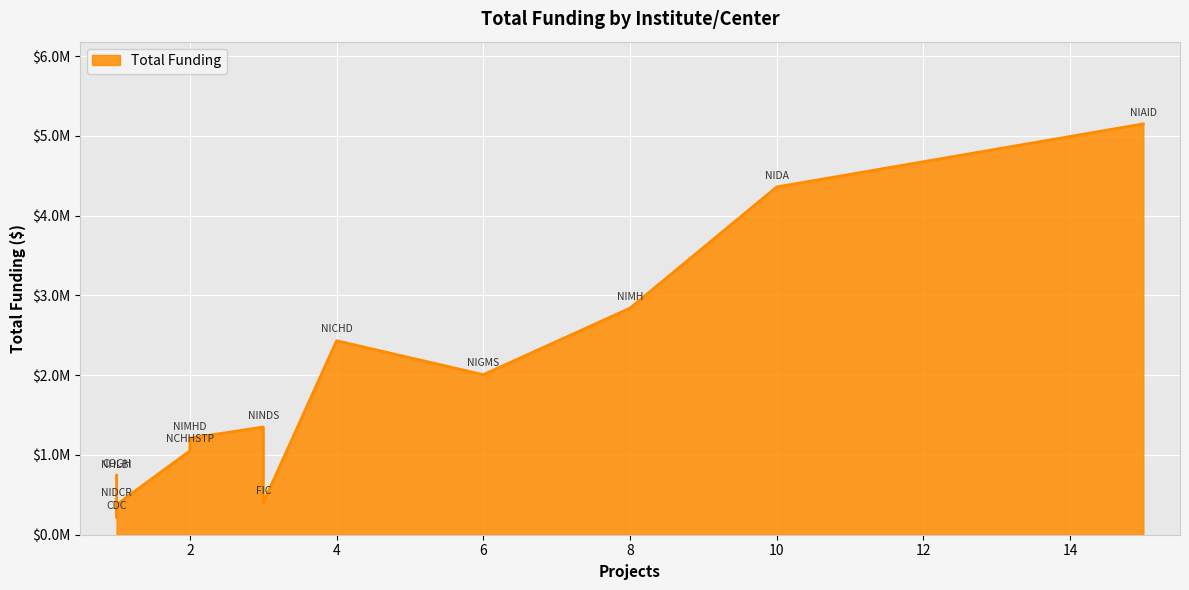

List the labels in order of value, smallest first.

CDC, NIDCR, FIC, NHLBI, COGH, NCHHSTP, NIMHD, NINDS, NIGMS, NICHD, NIMH, NIDA, NIAID